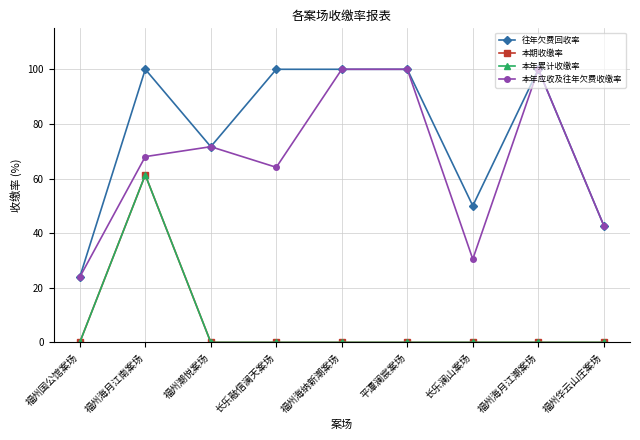

Is this an area chart (filled region under the line)?

No